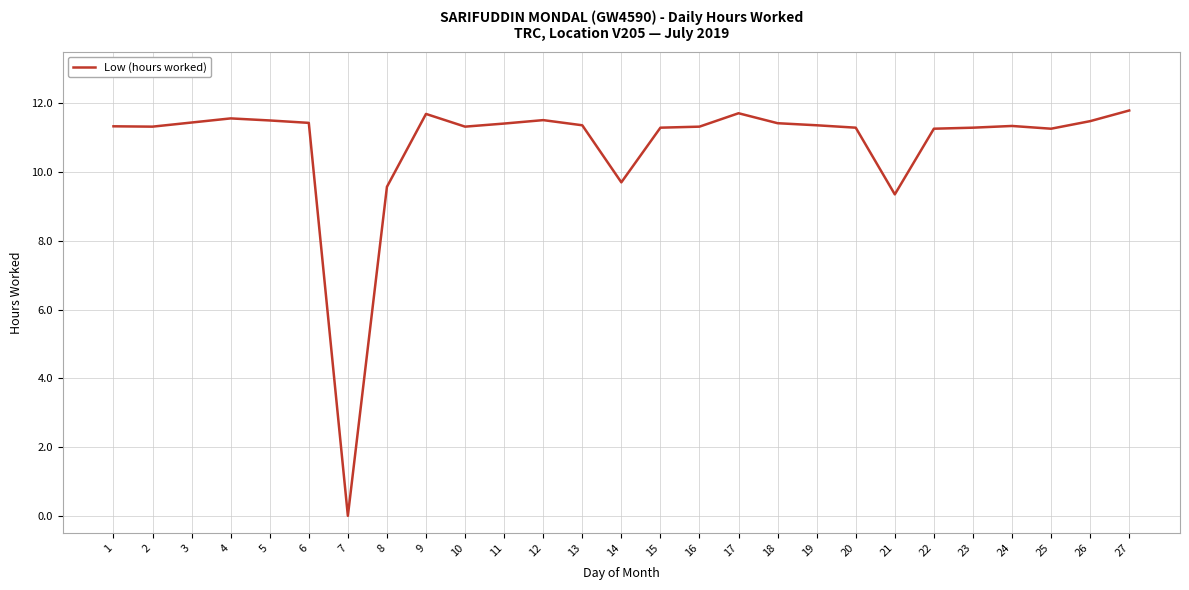

True or false: the data shows 11.6 at 4.

True